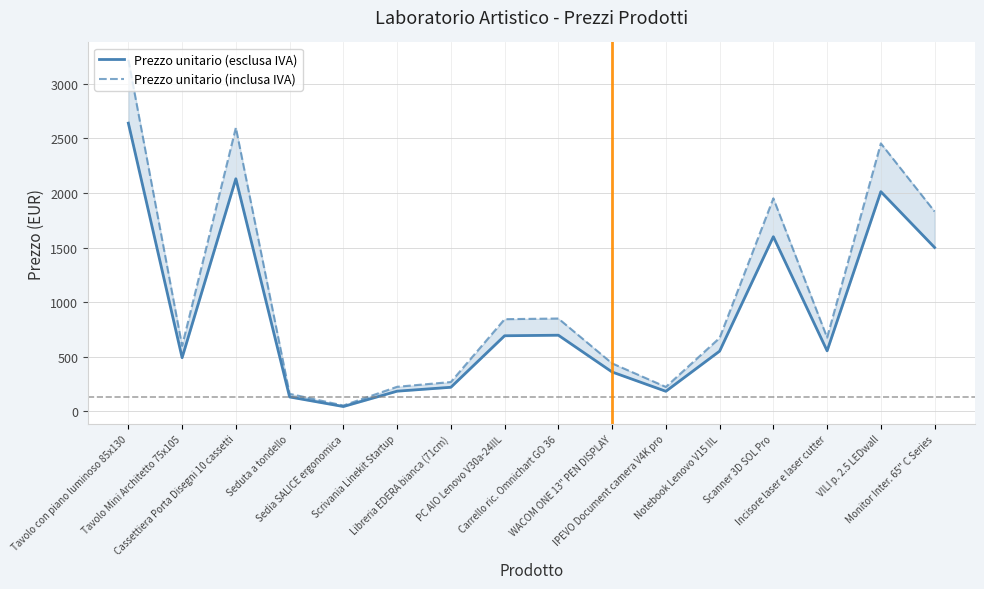

At Notebook Lenovo V15 IIL, list the series in order from largest to smallest.

Prezzo unitario (inclusa IVA), Prezzo unitario (esclusa IVA)